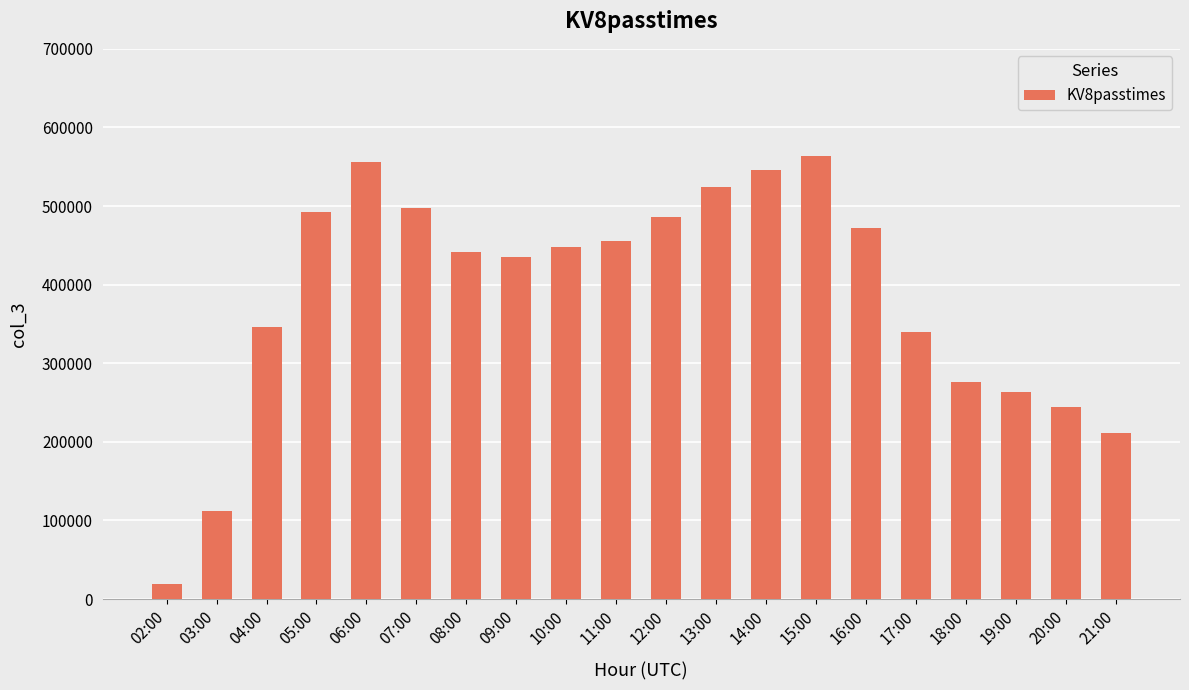

What is the label of the 20th bar from the right?

02:00